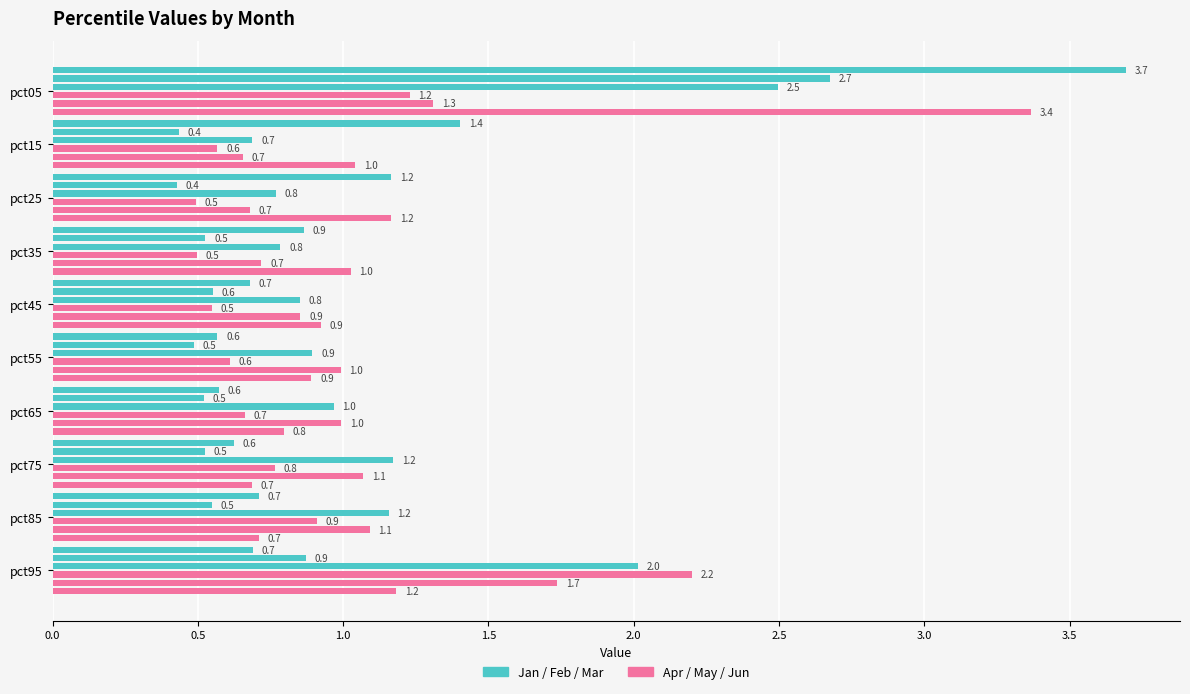

Is it true that Mar equals 1.3 at pct25?

False